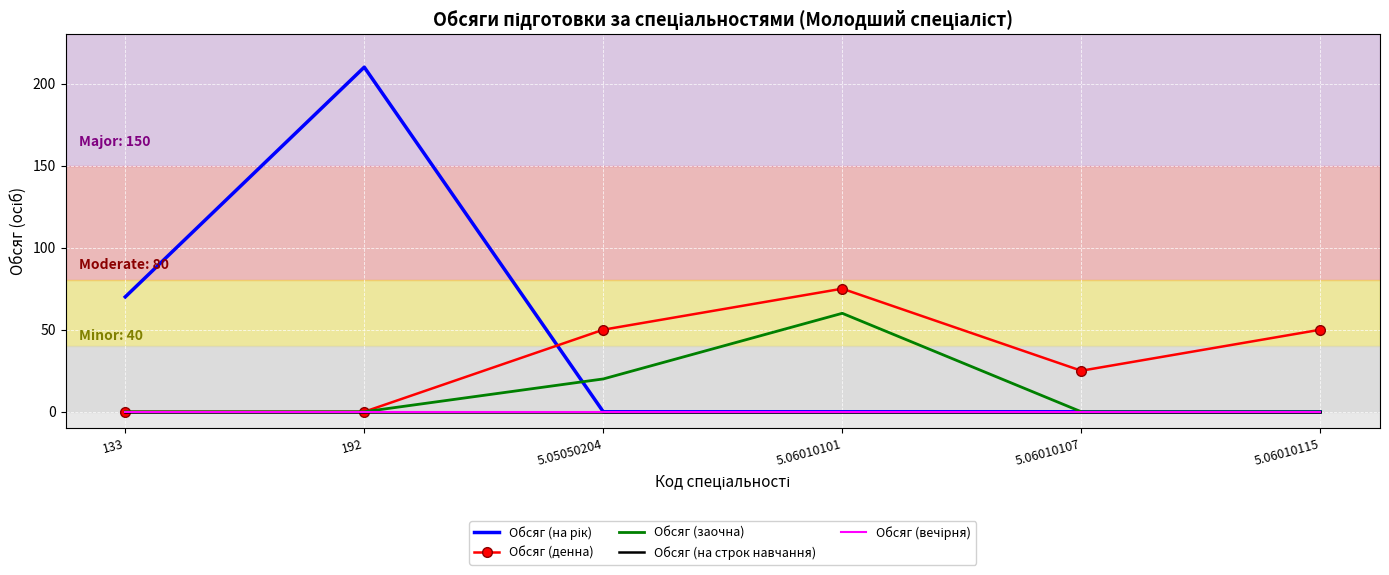

Which series has the largest total across all categories?

Обсяг (на рік)